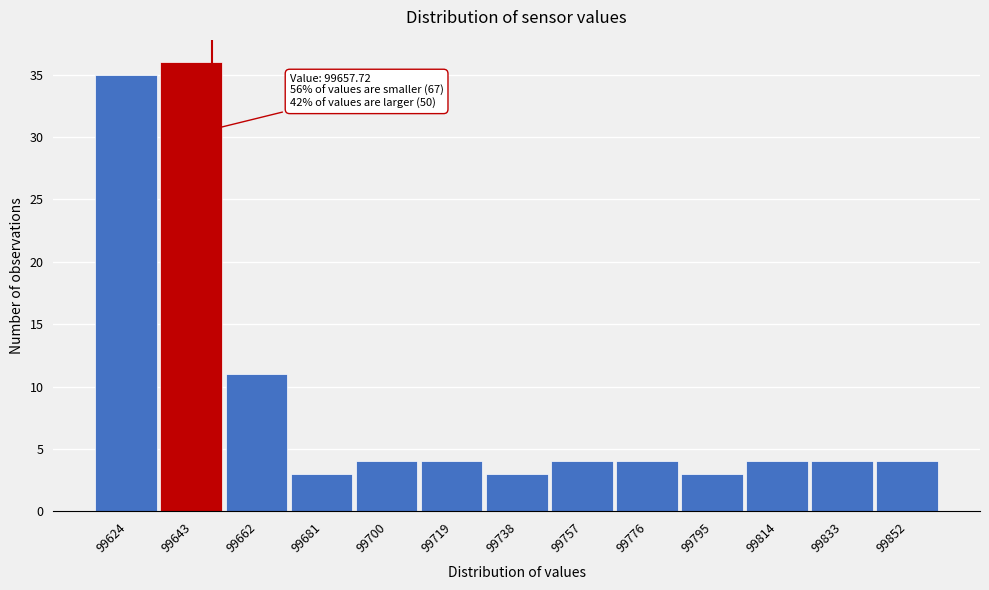

Reading left to right, what are all the values shown in this chart?

99624=35	99643=36	99662=11	99681=3	99700=4	99719=4	99738=3	99757=4	99776=4	99795=3	99814=4	99833=4	99852=4